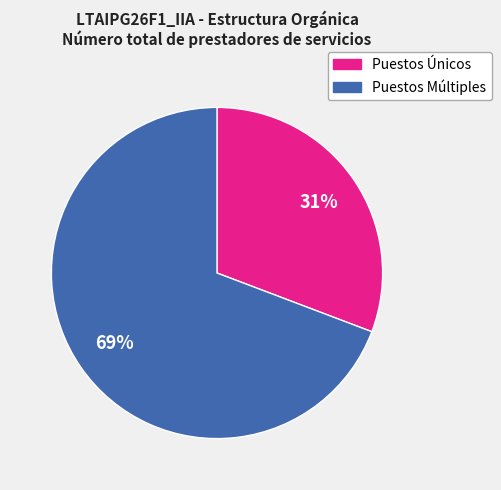

Is there a majority slice in this chart?

Yes